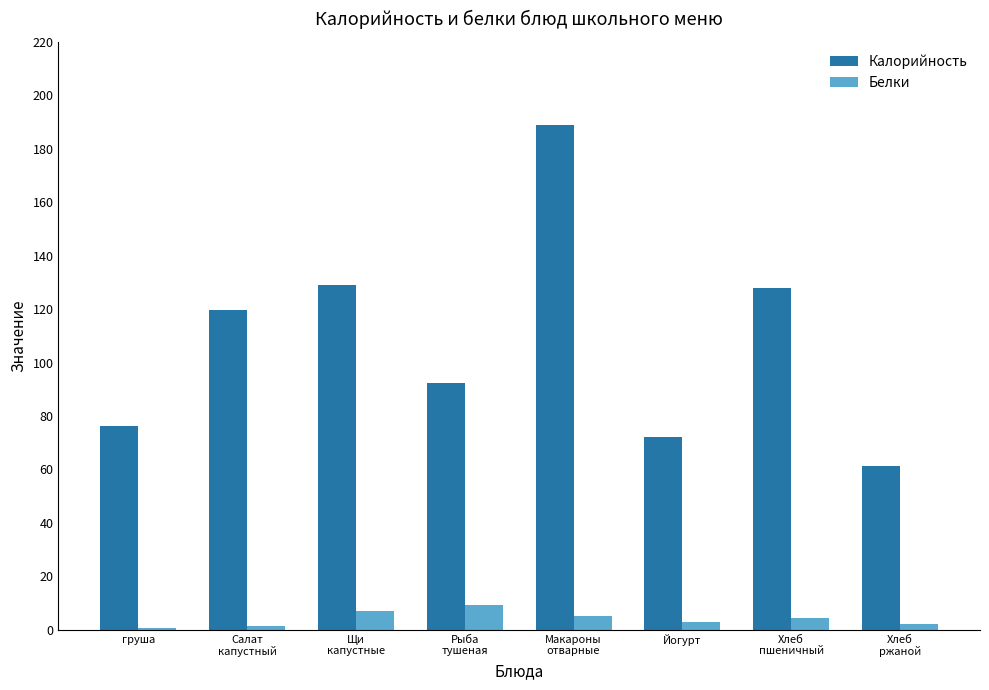

What is the total value across all series at Рыба
тушеная?

101.5